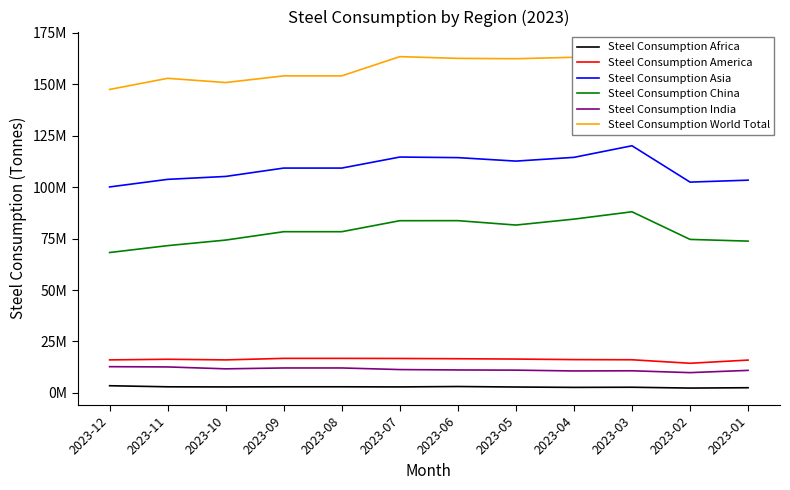

List the series in order of their peak value, highest first.

Steel Consumption World Total, Steel Consumption Asia, Steel Consumption China, Steel Consumption America, Steel Consumption India, Steel Consumption Africa